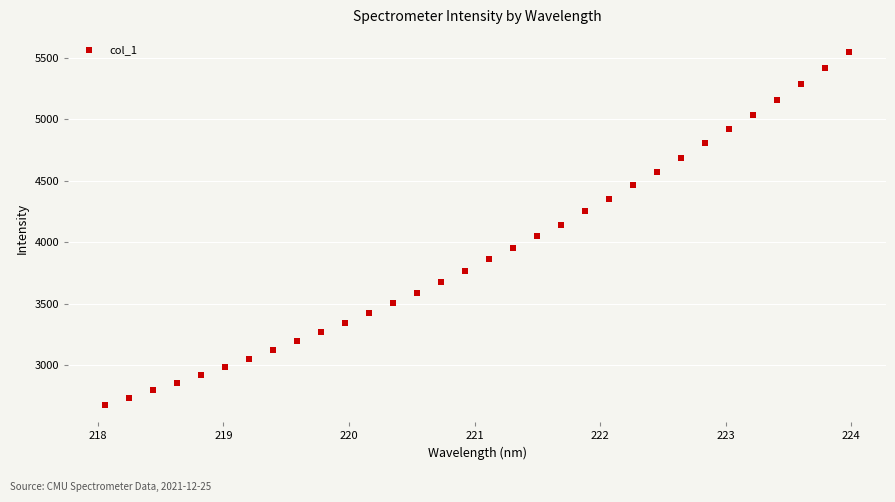

What is the range of Y values (max minus min)?

2863.9